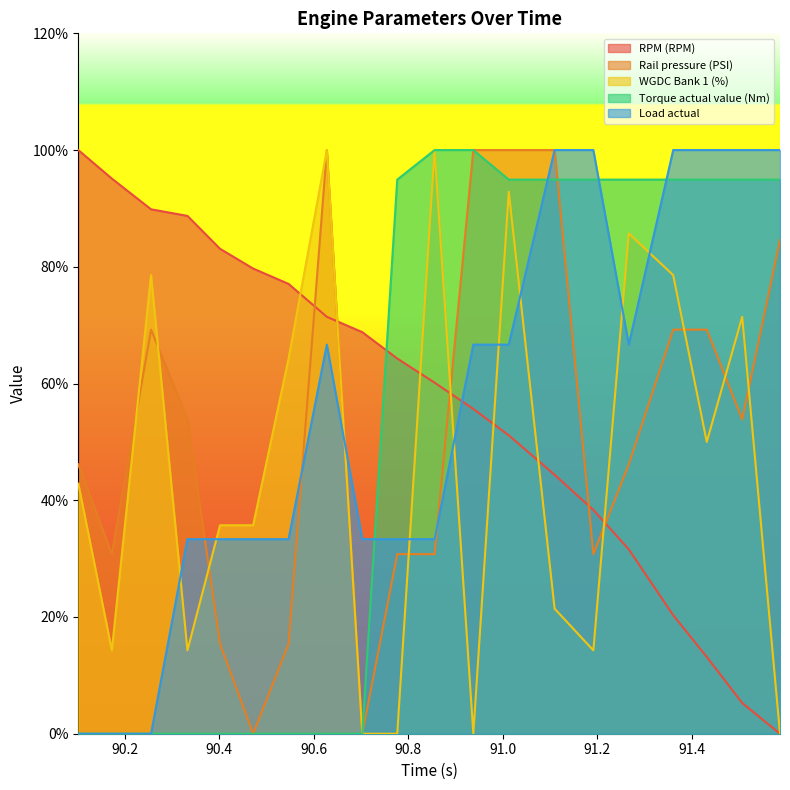

Is it true that WGDC Bank 1 (%) equals 179.2 at 90.628?

False